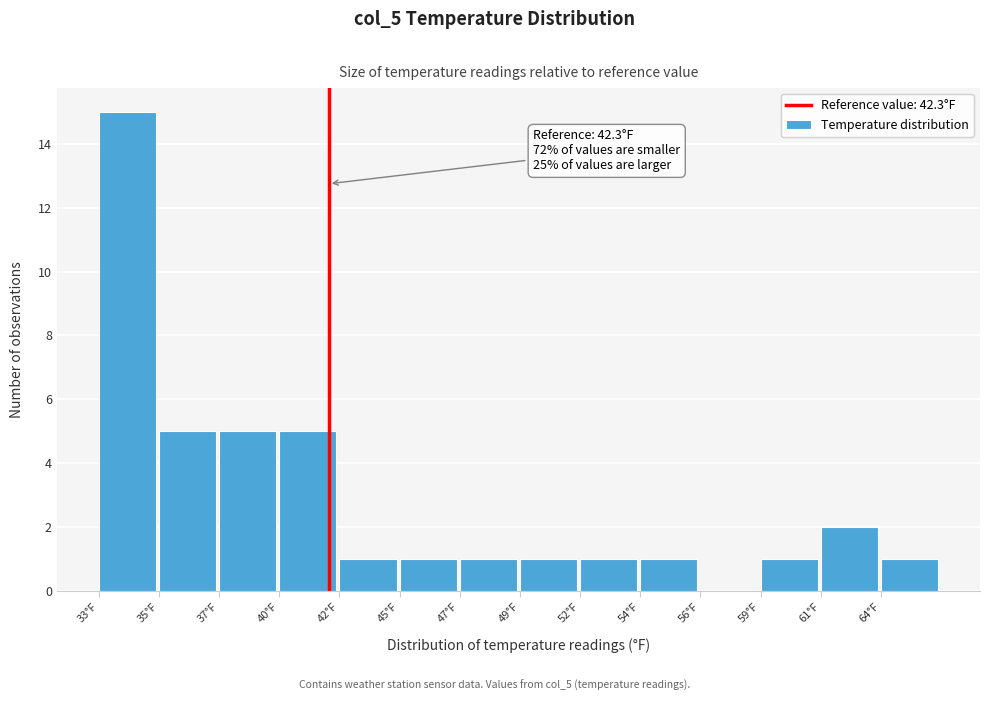

Reading left to right, extract all data points from this chart.

33°F=15	35°F=5	37°F=5	40°F=5	42°F=1	45°F=1	47°F=1	49°F=1	52°F=1	54°F=1	56°F=0	59°F=1	61°F=2	64°F=1